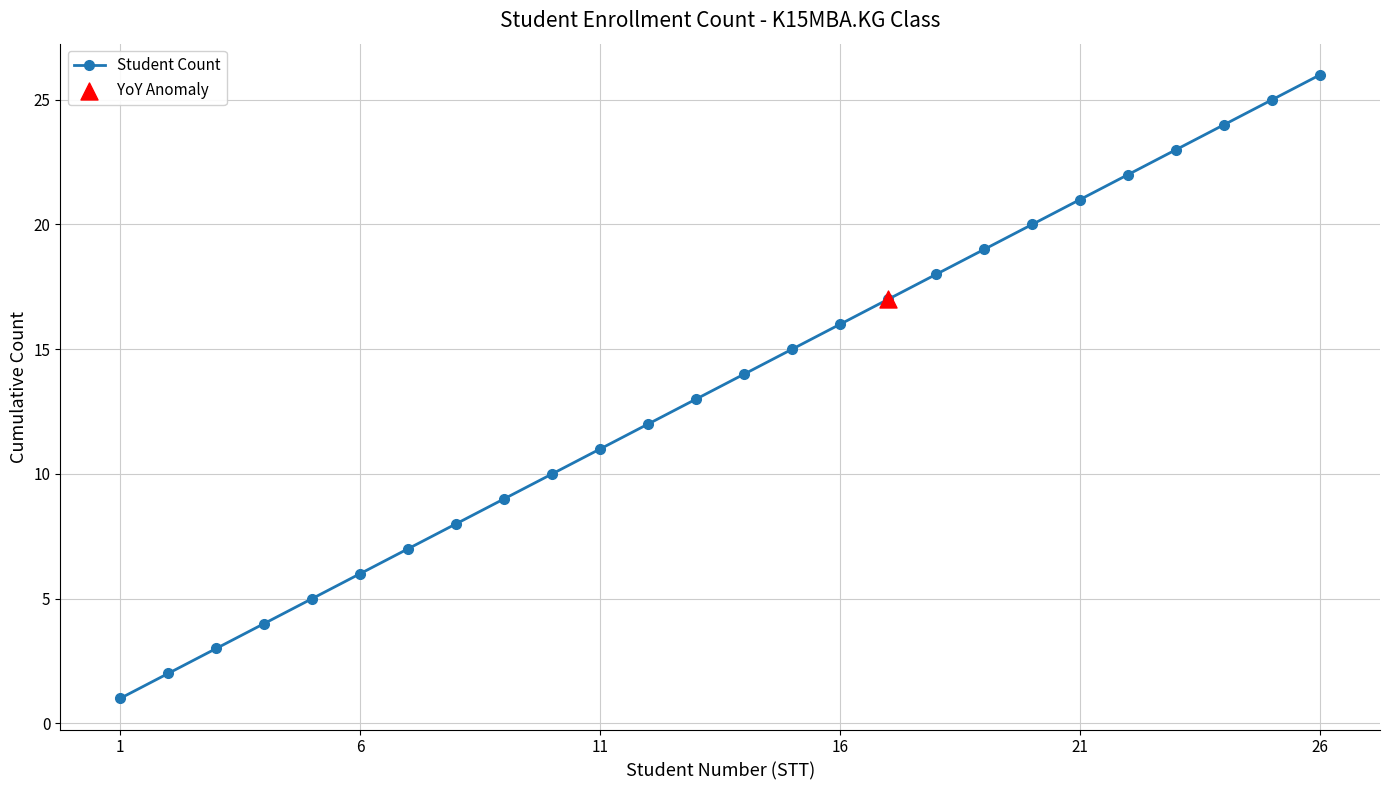

True or false: the data has more than 0 interior local peaks.

False